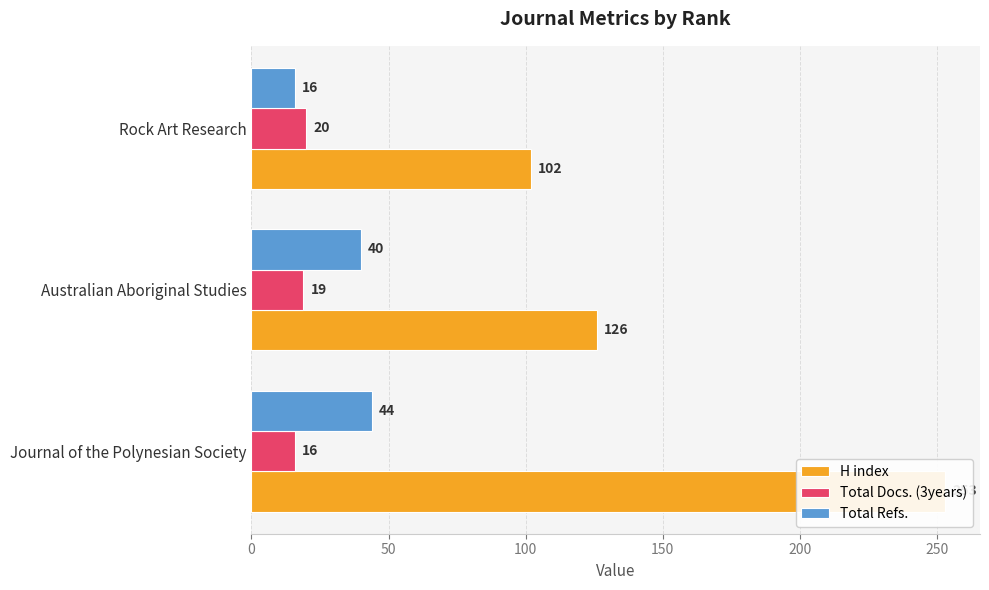

Which series has the largest total across all categories?

H index